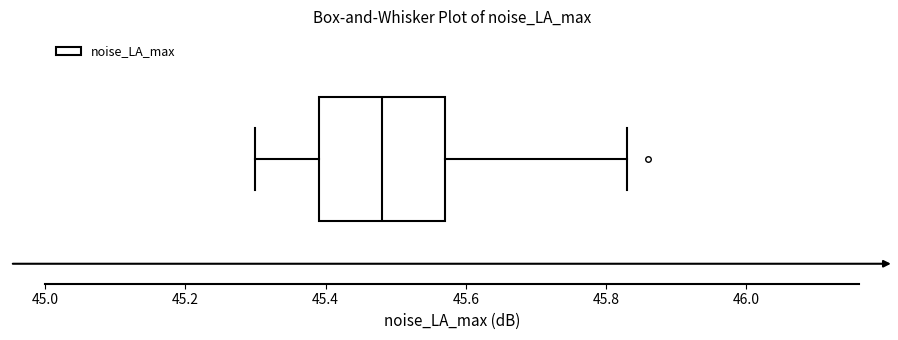

Where does the median line of the box sit on the x-axis? The values are not printed on the chart, so give them approximately, as read against the axis.

45.48